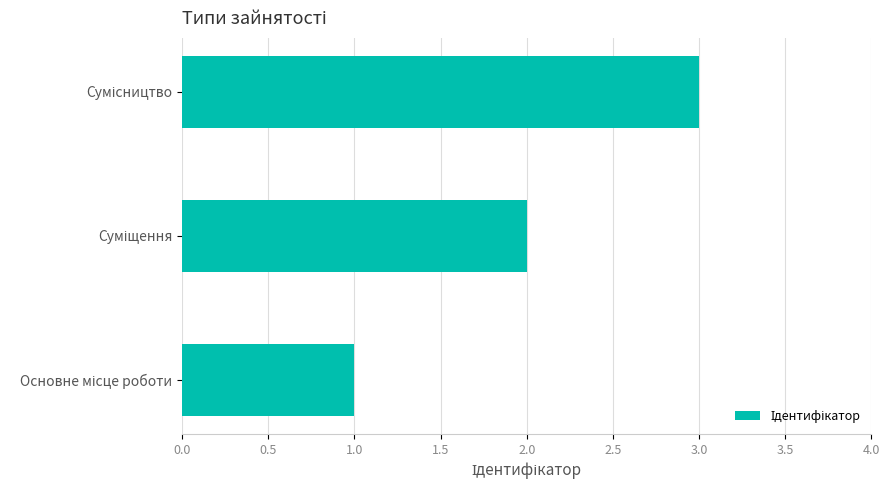

What is the sum of all values?

6